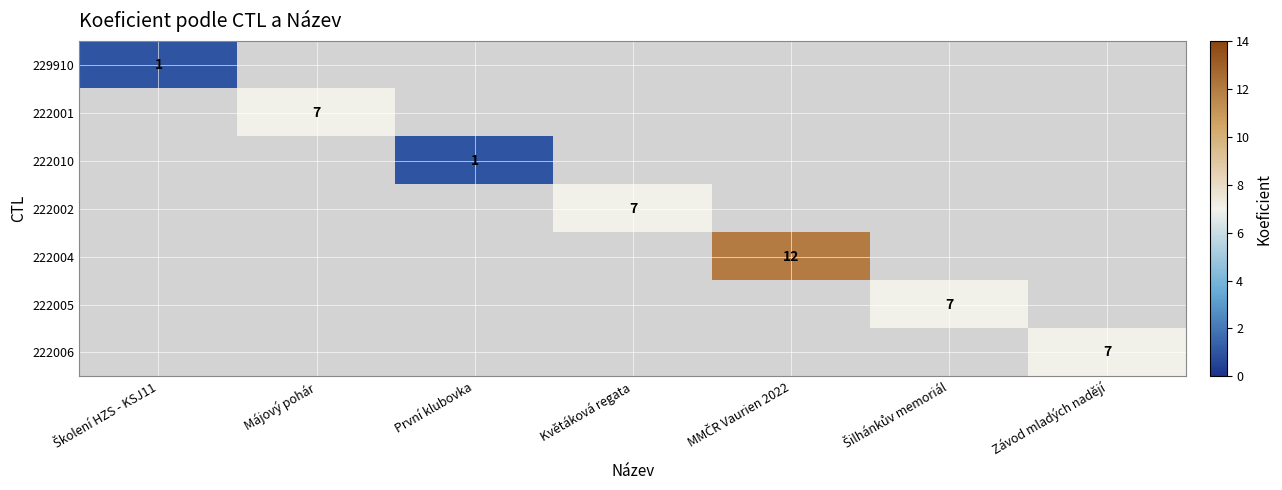

Is it true that 222002 equals 10 at Květáková regata?

False